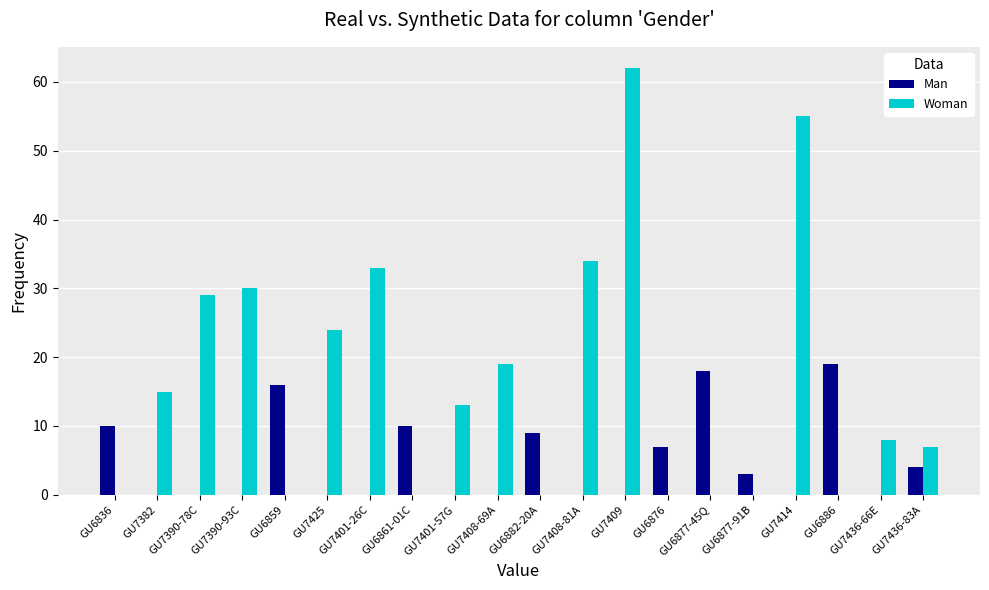

What is the total value across all series at GU6886?

19